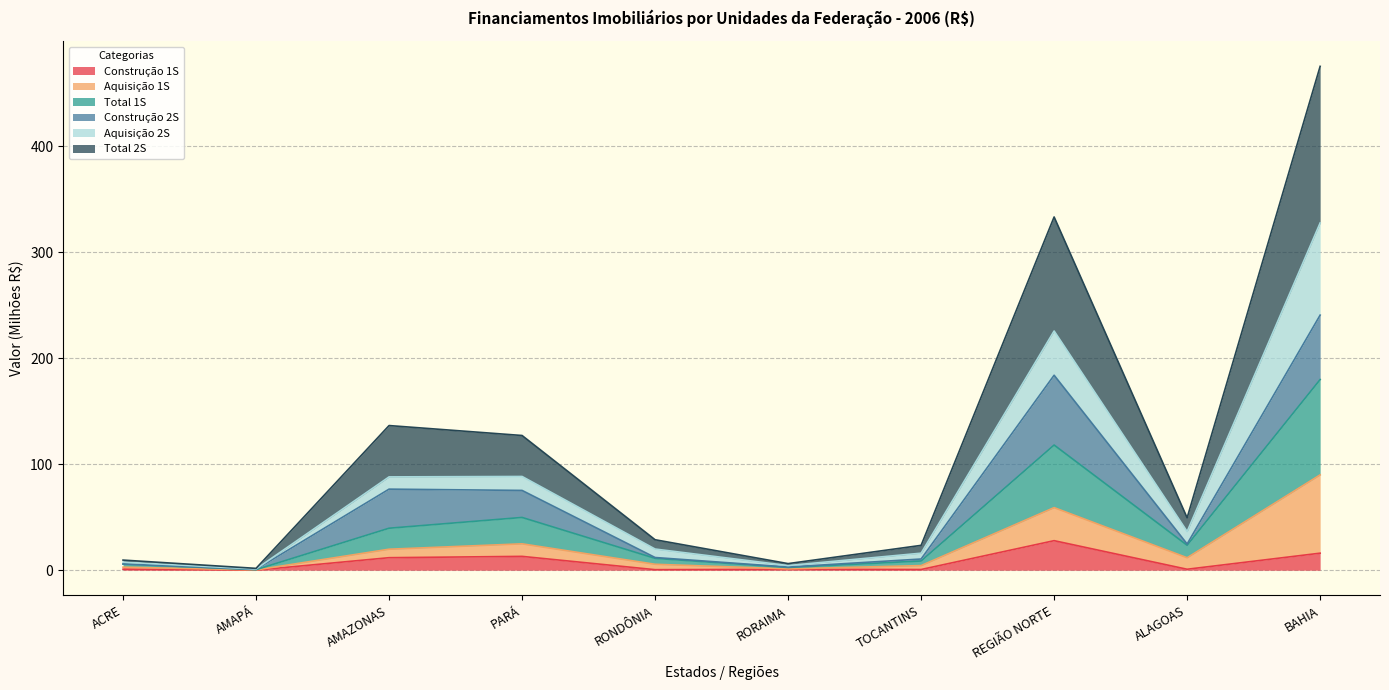

Which label corresponds to the largest value in the chart?

BAHIA